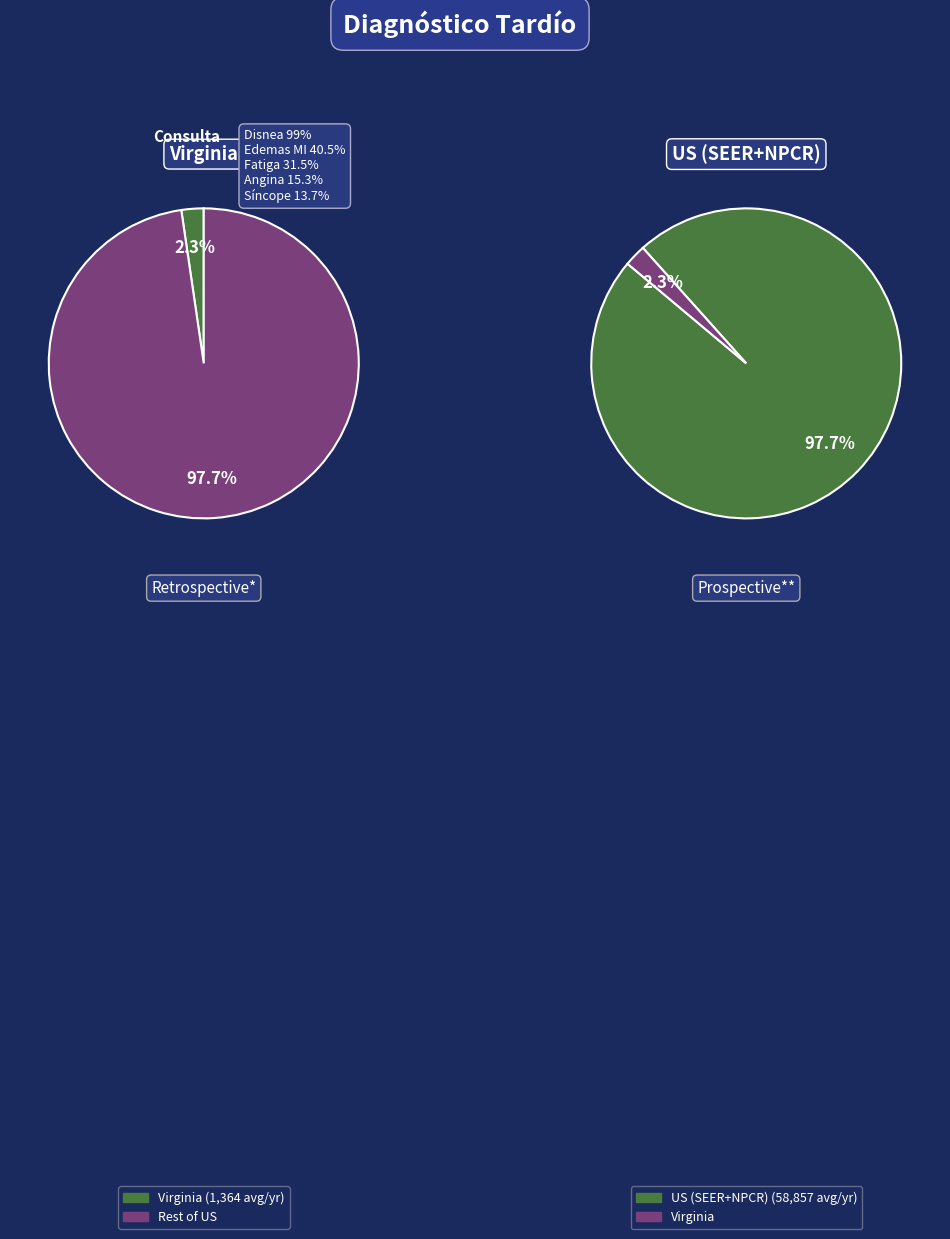

Count the number of slices in the pie.

2